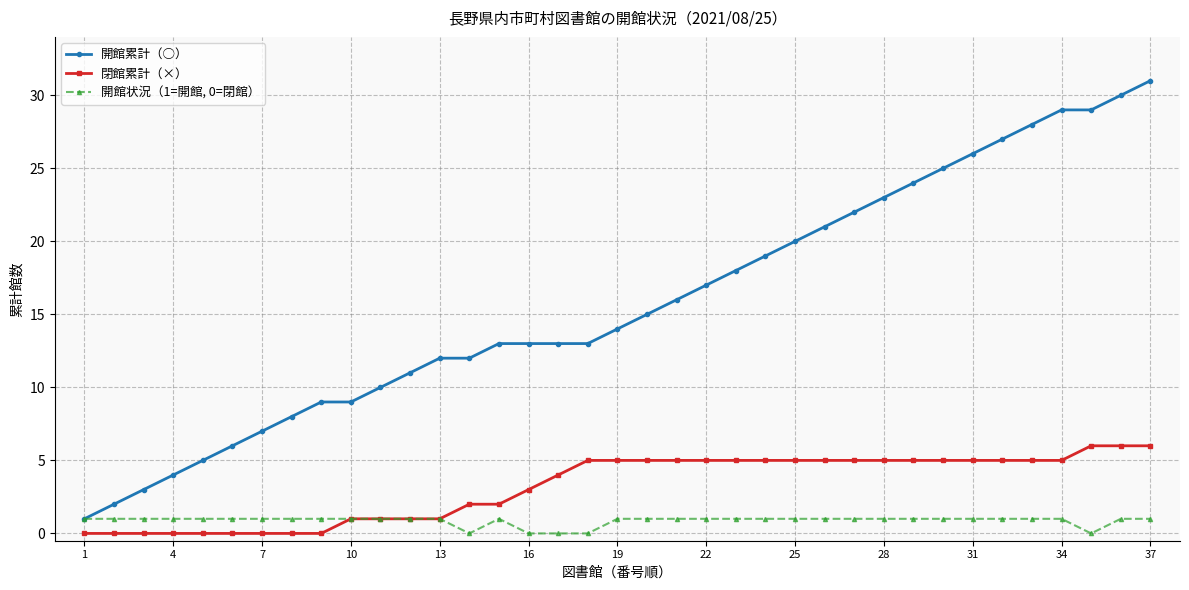

What is the sum of all 開館累計（○） values?

585